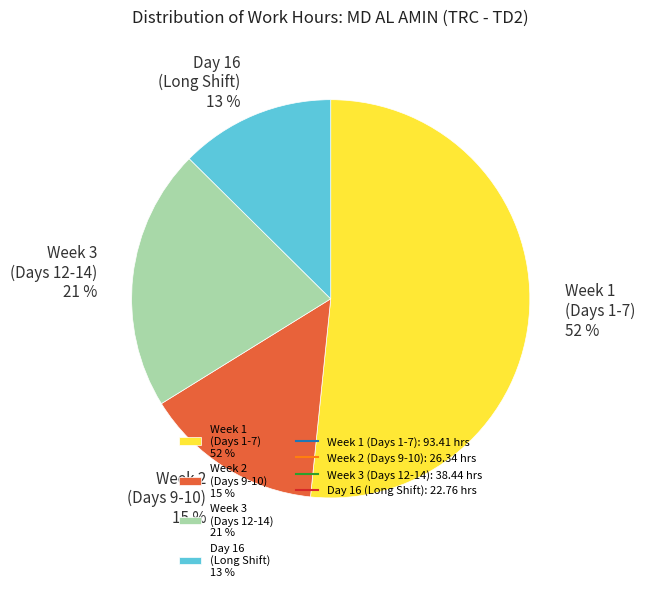

How many slices are in this pie chart?

4